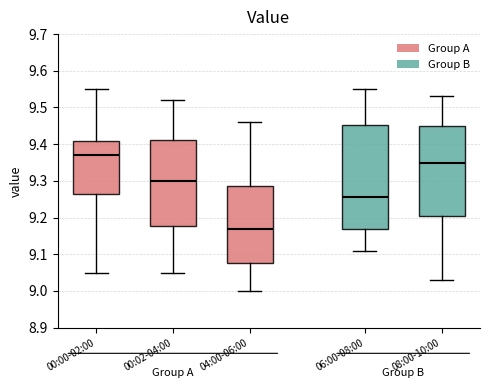

Comparing the boxes themselves (not the whiskers), which one is the tallest?

06:00-08:00